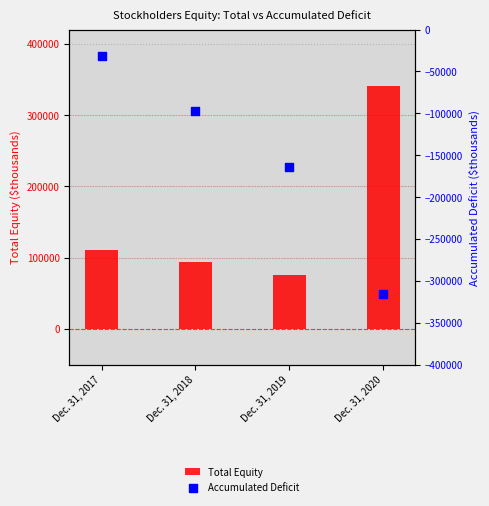

Which series has the largest total across all categories?

Total Equity